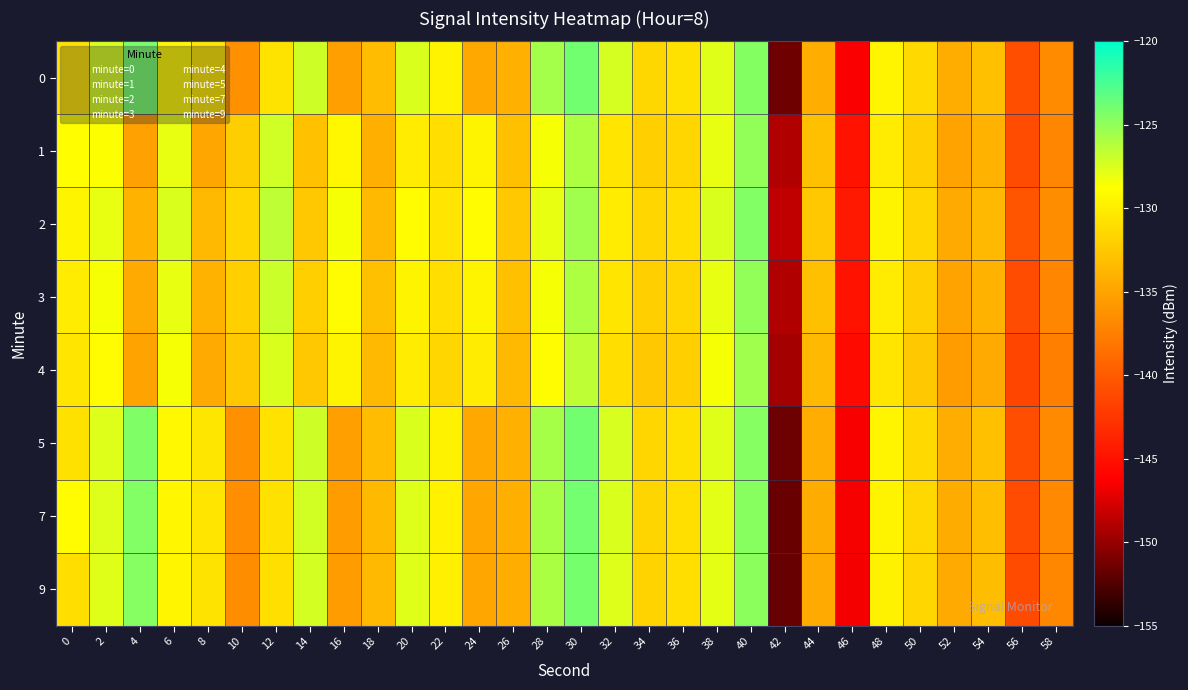

Which series has the largest total across all categories?

2